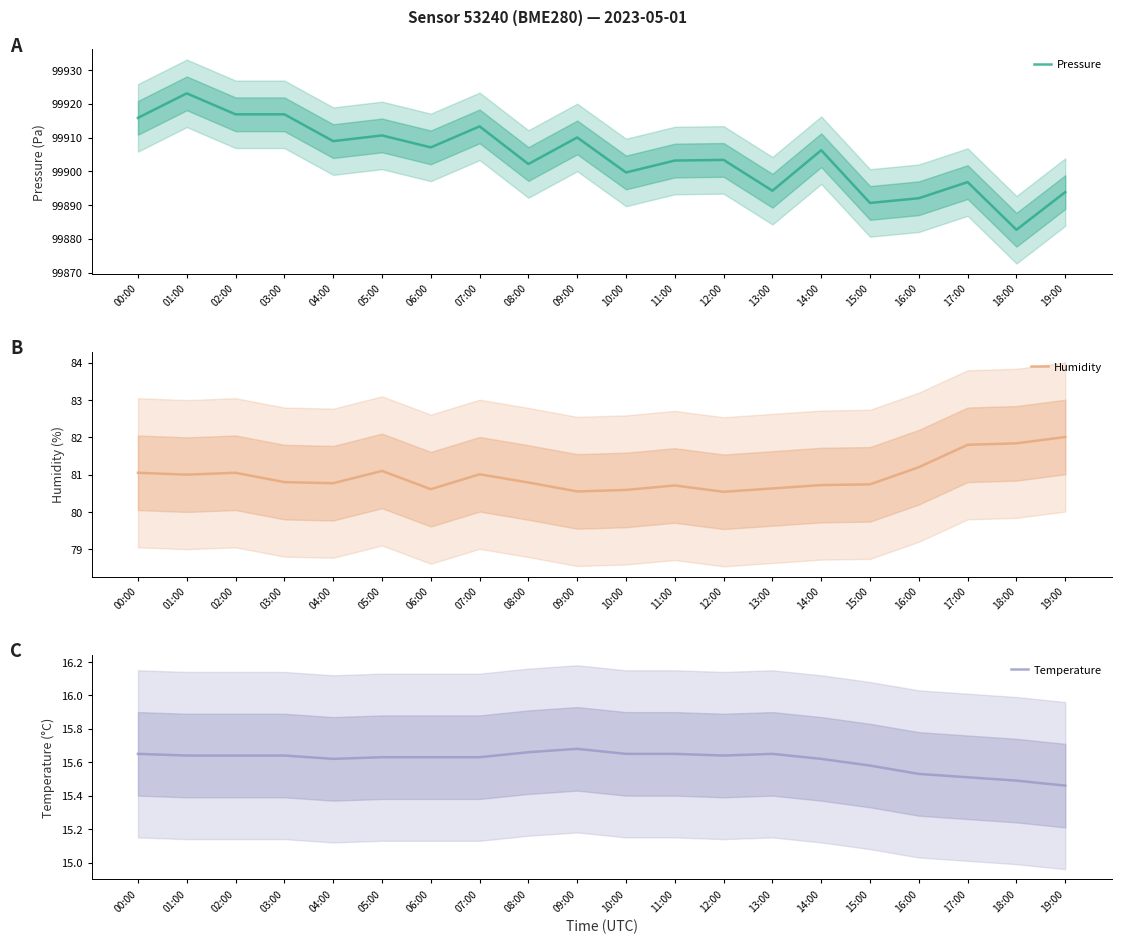

What are all the series names shown in the legend?

Pressure, Humidity, Temperature